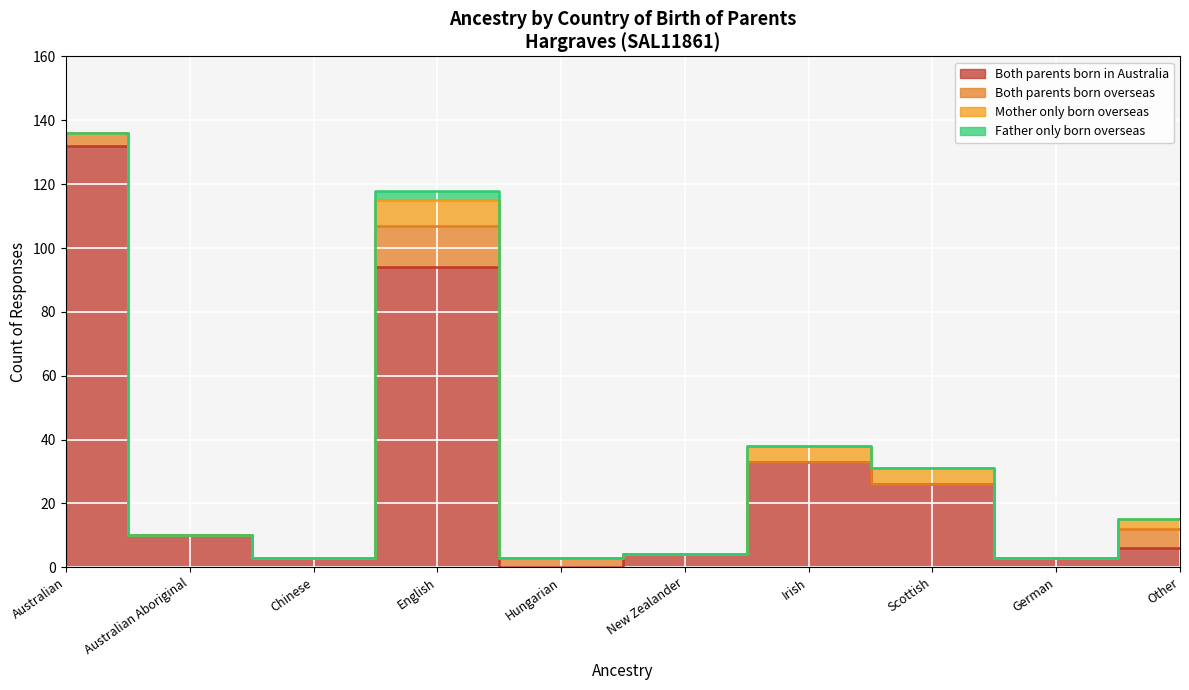

True or false: Both parents born in Australia and Father only born overseas cross at least once.

False